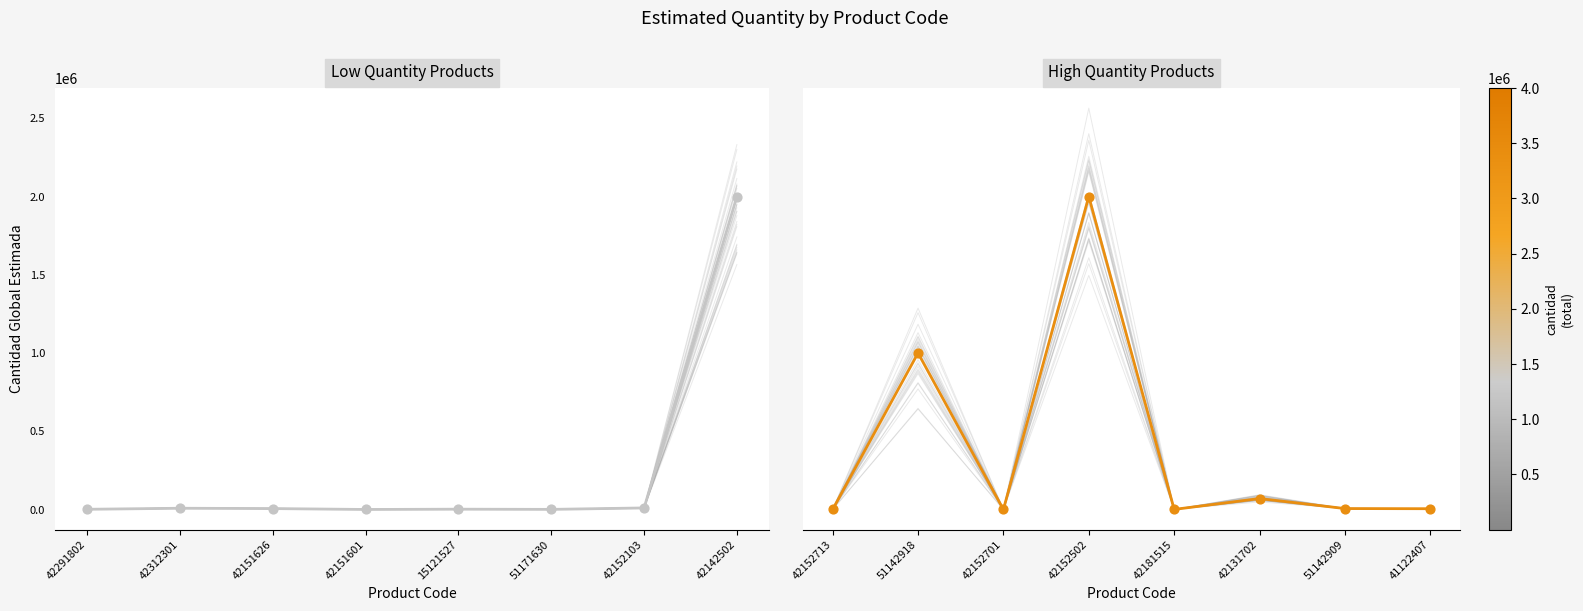

Is the value of Mean quantity at 51142918 greater than the value of line_0 at 42152713?

Yes